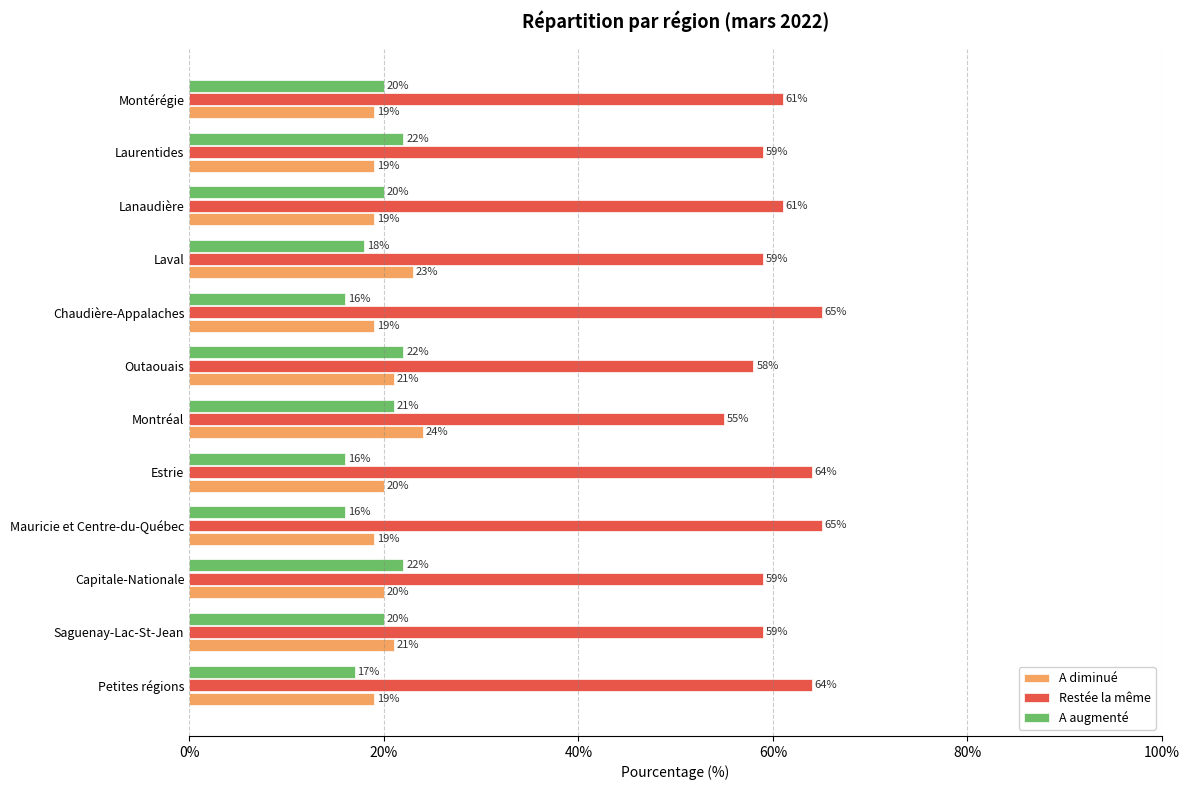

Which series has the largest range (max minus min)?

Restée la même